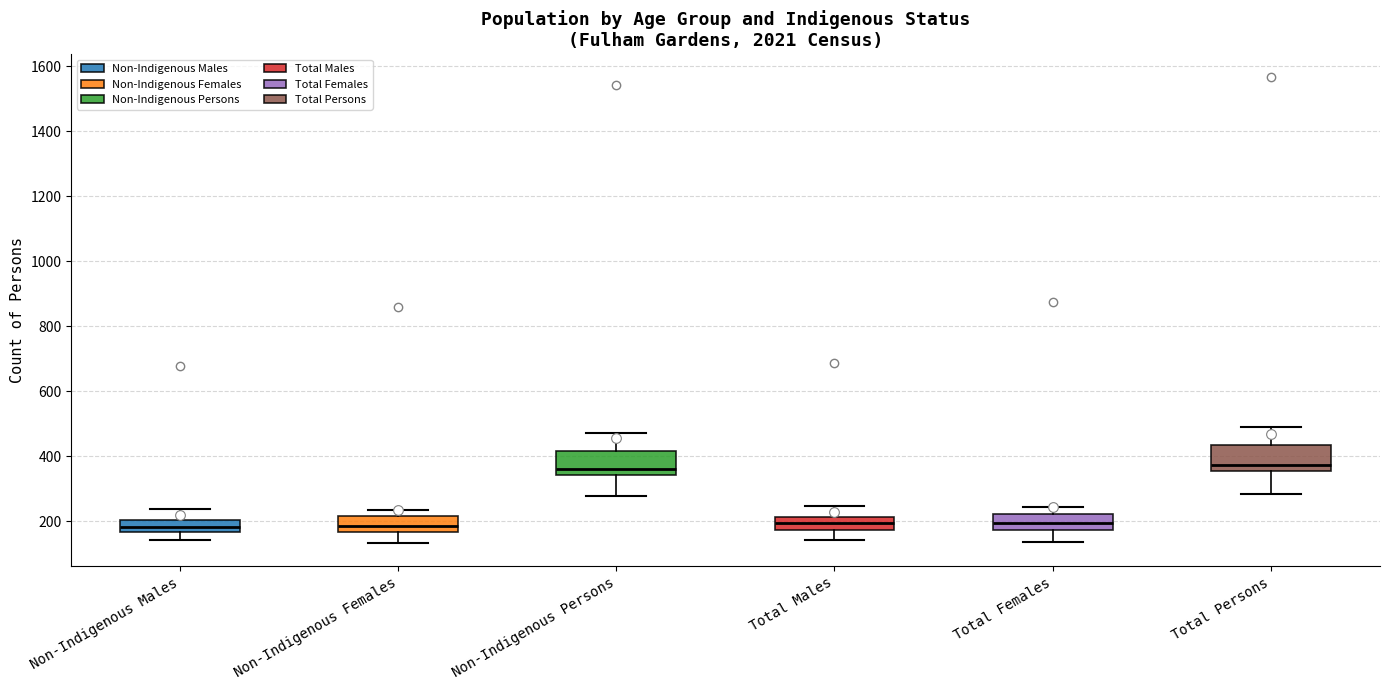

Reading left to right, read every box against the y-axis: the position of its median line, the range the box covers, and the ends of its whiskers. The values are not printed on the chart, so give them approximately, as read against the axis.

Non-Indigenous Males: median 180, box 160 to 200, whiskers 140 to 240
Non-Indigenous Females: median 180, box 160 to 220, whiskers 140 to 240
Non-Indigenous Persons: median 360, box 340 to 420, whiskers 280 to 480
Total Males: median 200, box 180 to 220, whiskers 140 to 240
Total Females: median 200, box 180 to 220, whiskers 140 to 240
Total Persons: median 380, box 360 to 440, whiskers 280 to 480